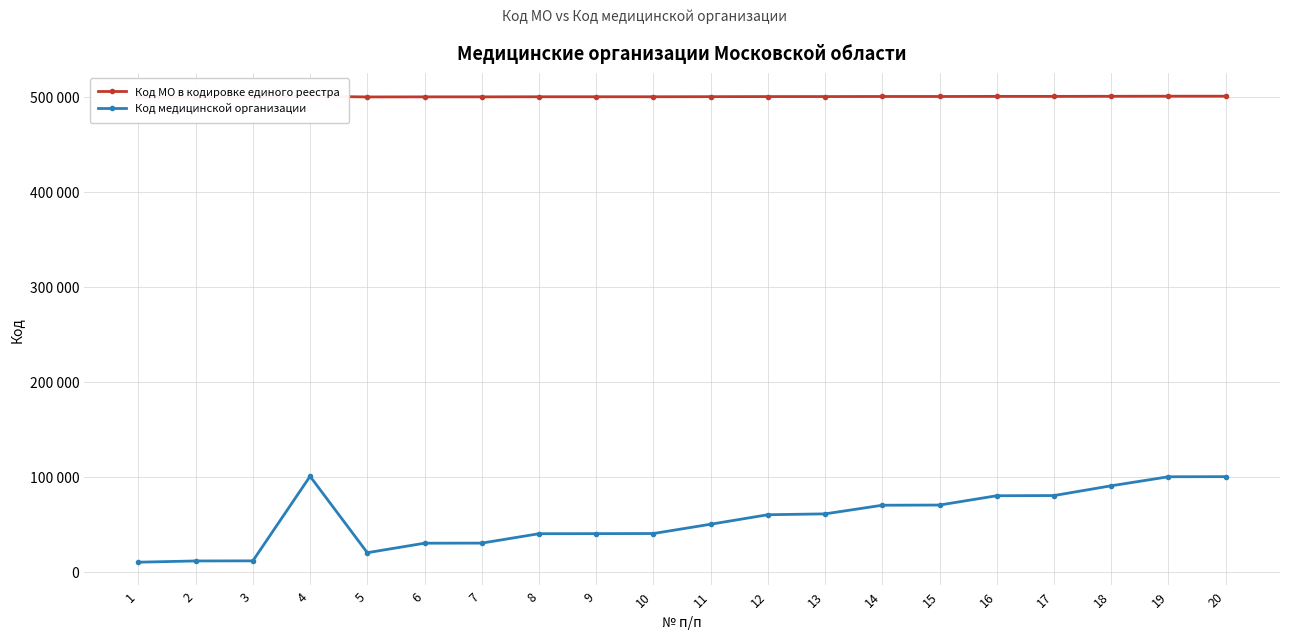

What is the sum of the Код медицинской организации values at 6 and 1?

40202